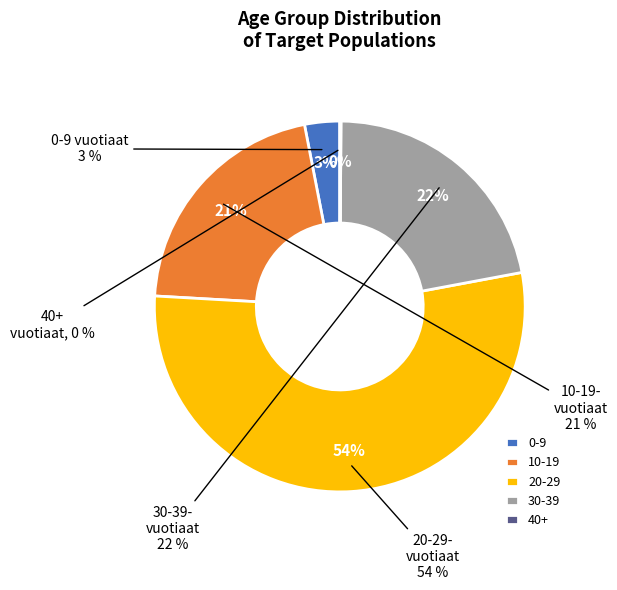

Is it true that 12 is 5% of the pie?

True